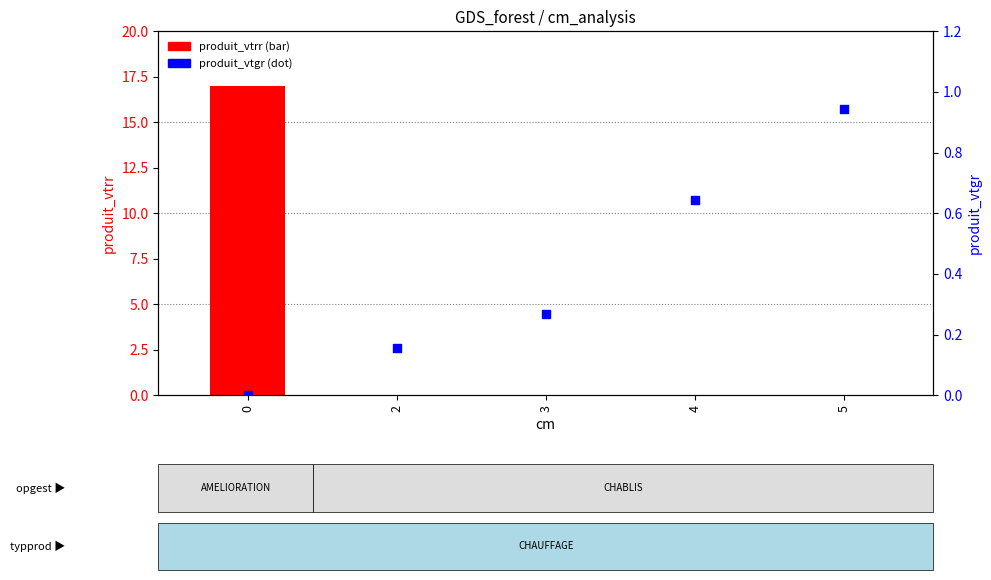

What is the total value across all series at 3?

0.3